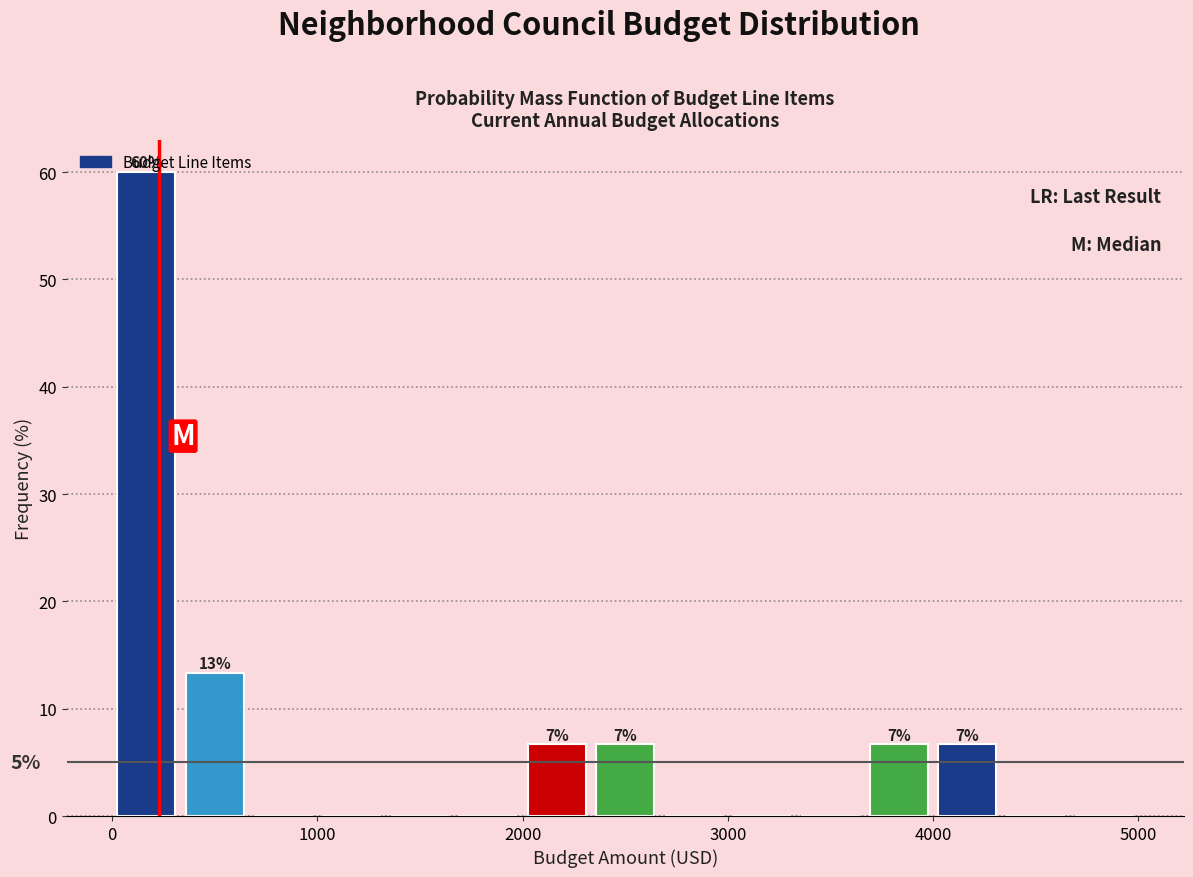

Around what value on the x-axis is the tallest bar? Give the approximate position of its centre, as read against the axis.

200